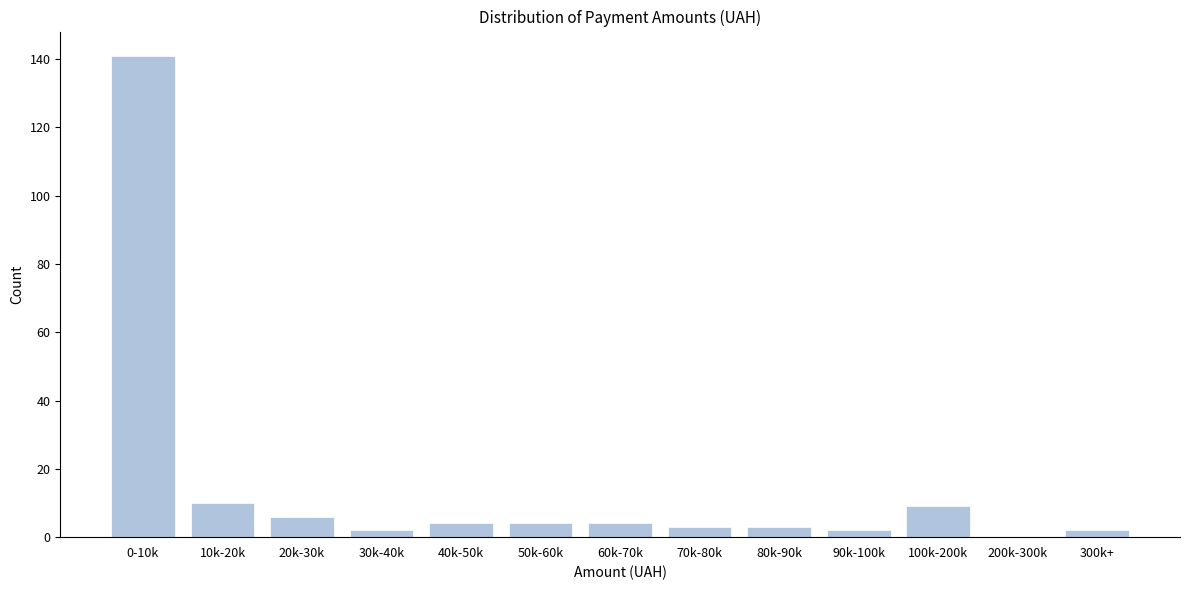

Reading left to right, list all the values displayed in this chart.

0-10k=141	10k-20k=10	20k-30k=6	30k-40k=2	40k-50k=4	50k-60k=4	60k-70k=4	70k-80k=3	80k-90k=3	90k-100k=2	100k-200k=9	200k-300k=0	300k+=2